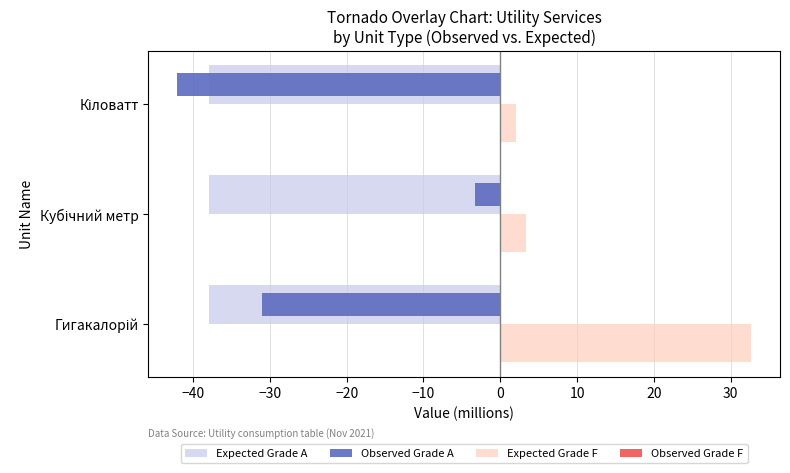

What is the maximum value for Expected Grade F?

32.7